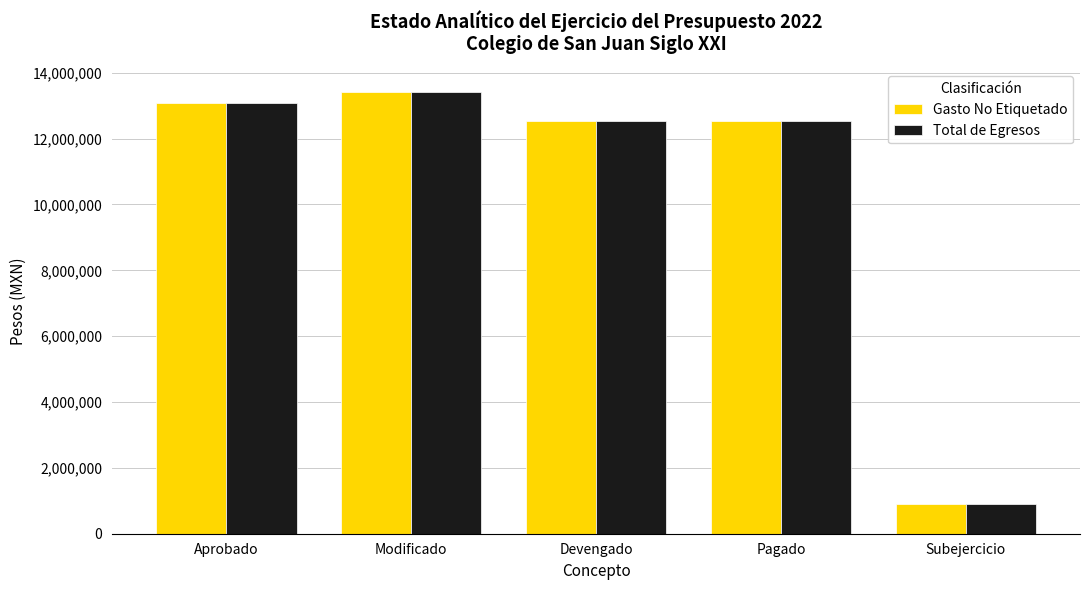

True or false: Total de Egresos has a value of 12519117 at Devengado.

True